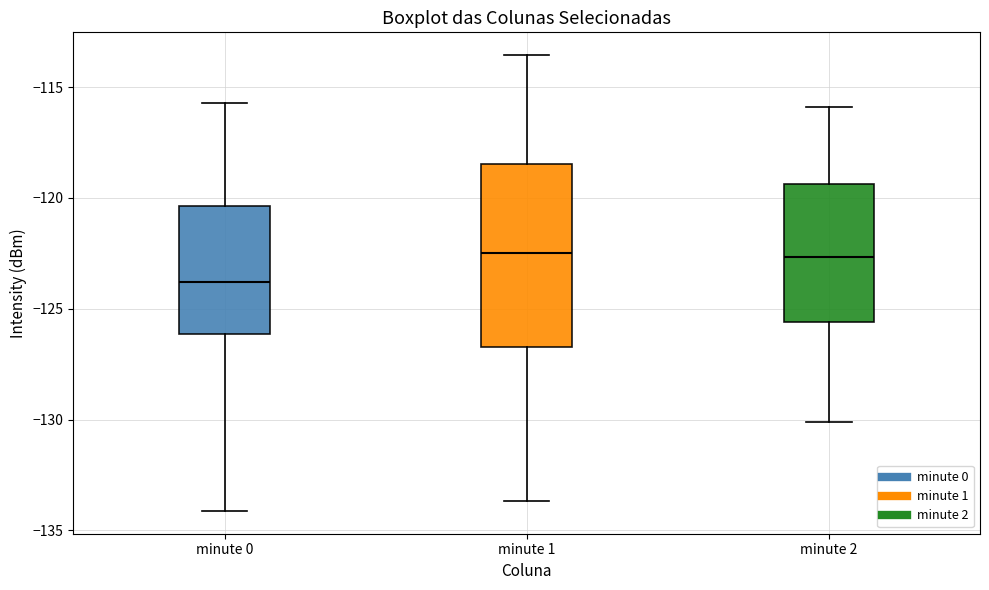

Reading left to right, transcribe this box plot: for each box, give where its median line is, the range the box spans, and where its two whiskers end, as read against the y-axis. The values are not printed on the chart, so give them approximately, as read against the axis.

minute 0: median -124.0, box -126.0 to -120.5, whiskers -134.0 to -115.5
minute 1: median -122.5, box -126.5 to -118.5, whiskers -133.5 to -113.5
minute 2: median -122.5, box -125.5 to -119.5, whiskers -130.0 to -116.0